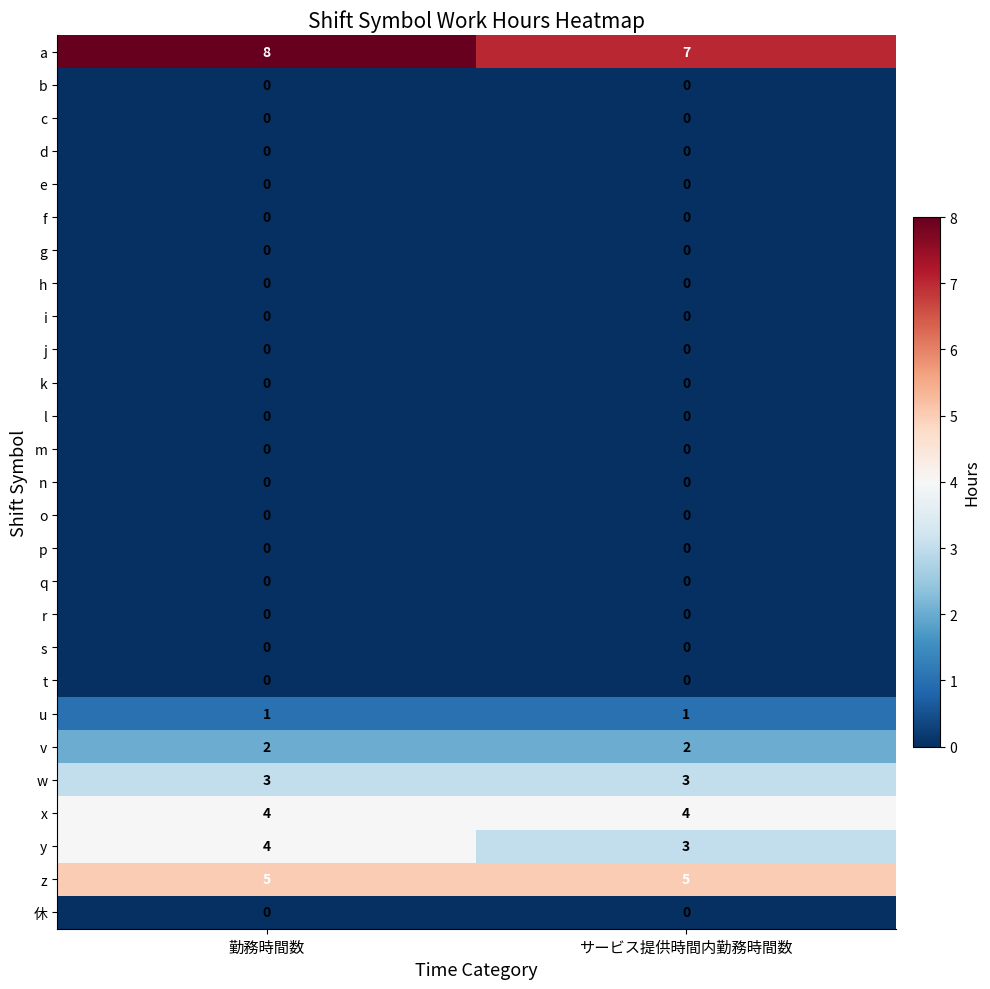

What is the total value across all series at サービス提供時間内勤務時間数?

25